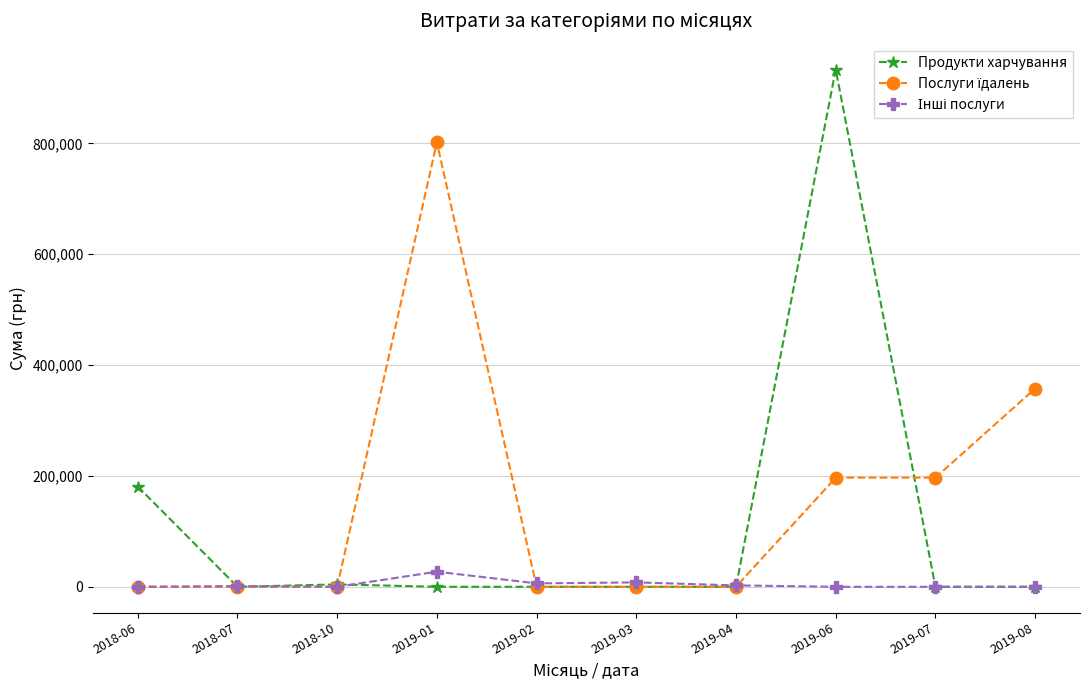

At which category is the sum across all series the highest?

2019-06